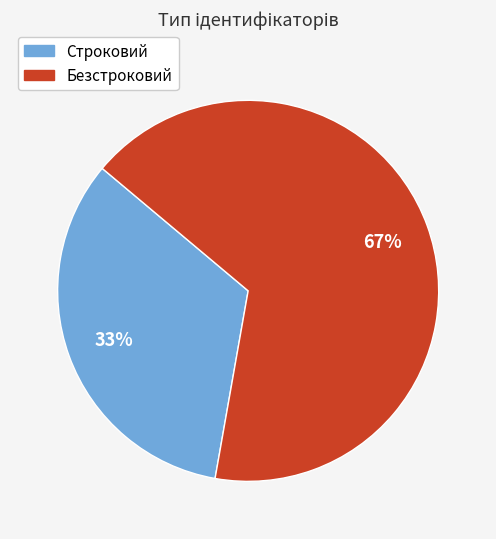

What is the majority slice?

Безстроковий